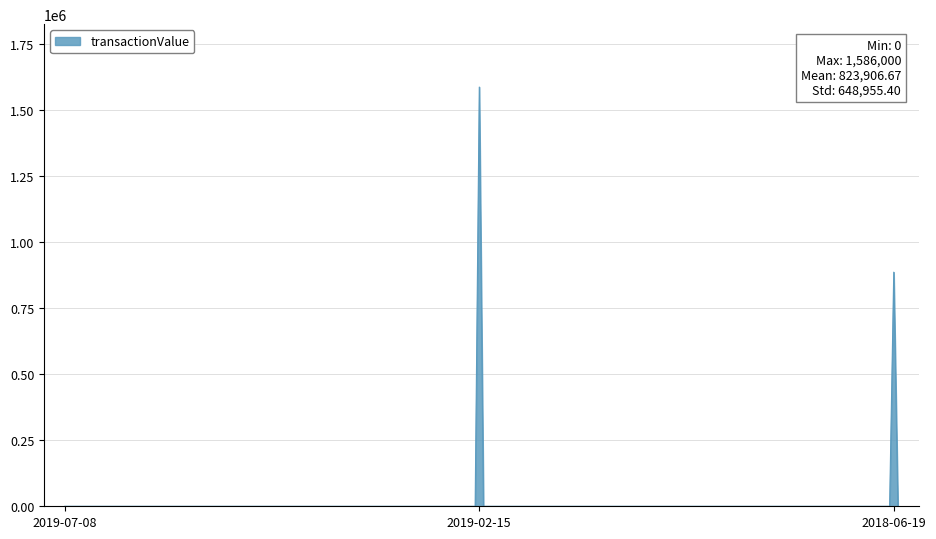

What is the difference between the maximum and minimum values?

1586000